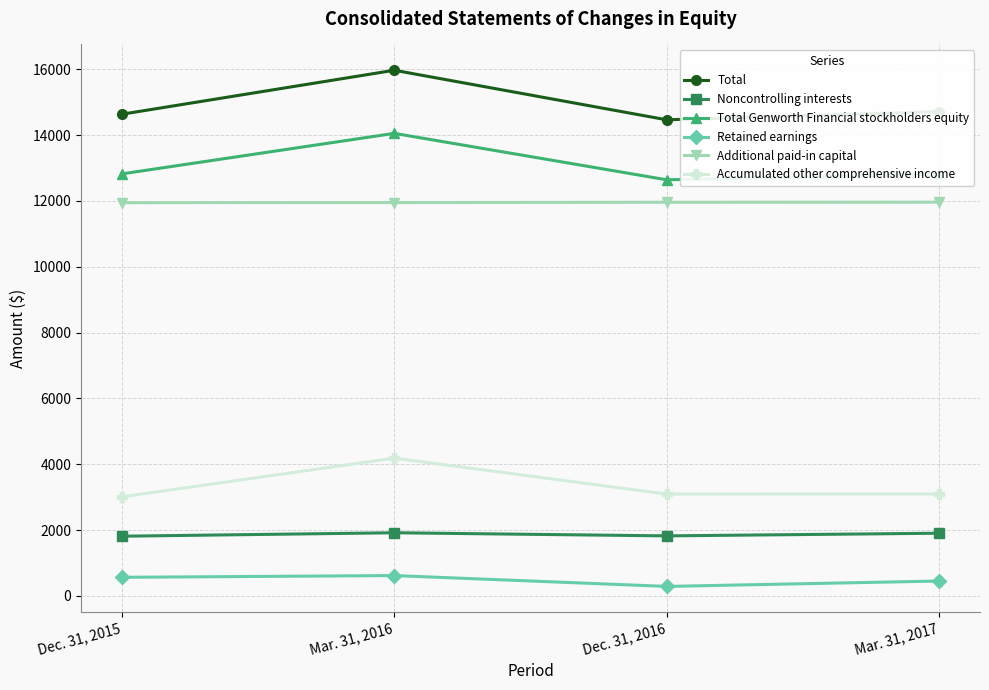

What is the maximum value shown in the chart?

15973